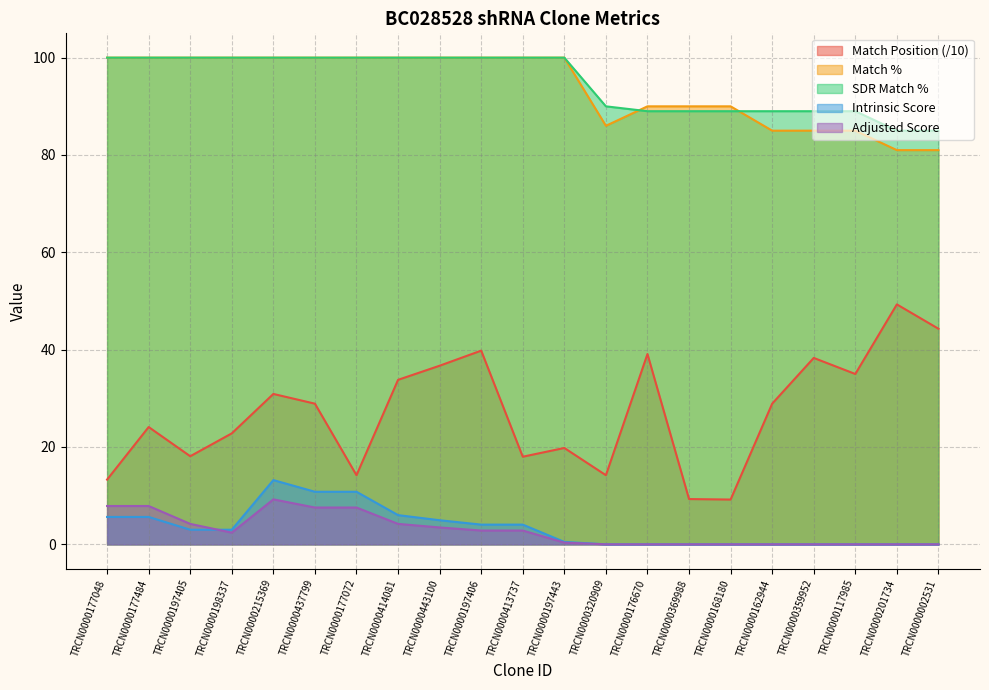

Is the value of Match Position at TRCN0000162944 greater than the value of Adjusted Score at TRCN0000443100?

Yes